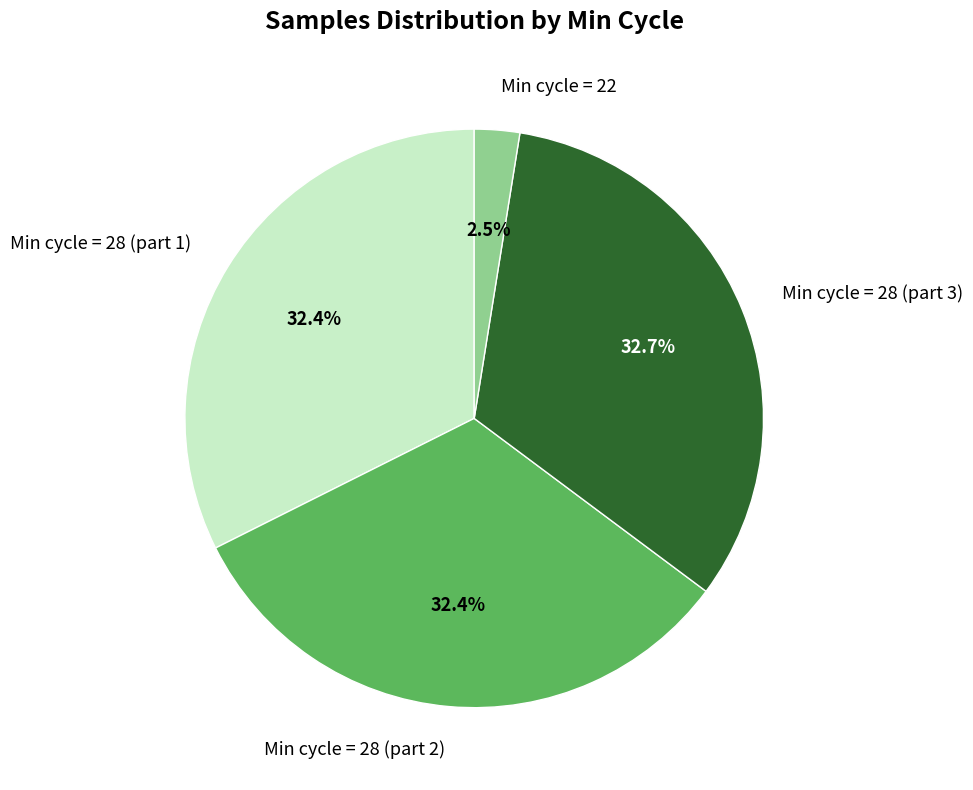

Do Min cycle = 22 and Min cycle = 28 (part 3) together represent more than half of the pie?

No